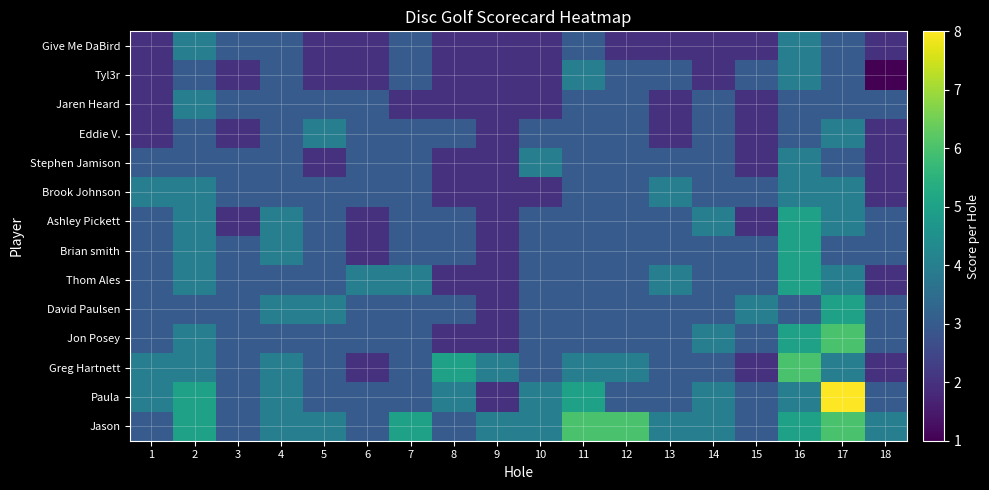

At how many categories does at least one series exceed 5?

4